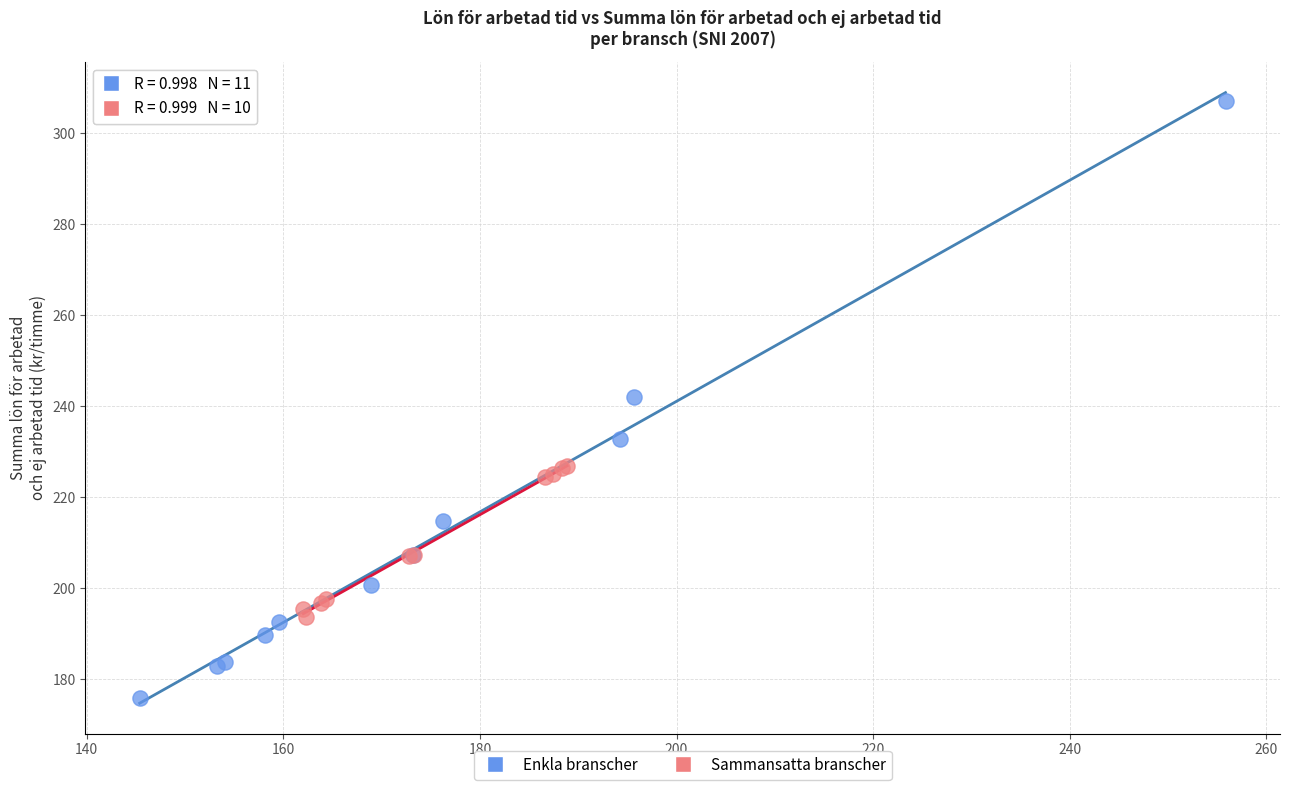

Which series reaches the maximum Y coordinate?

Enkla branscher